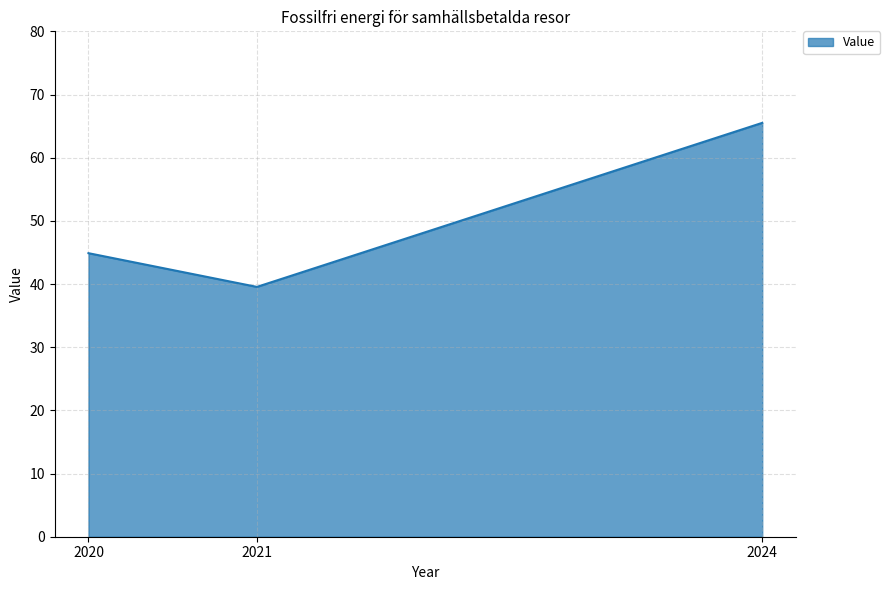

Rank the categories by value from lowest to highest.

2021, 2020, 2024